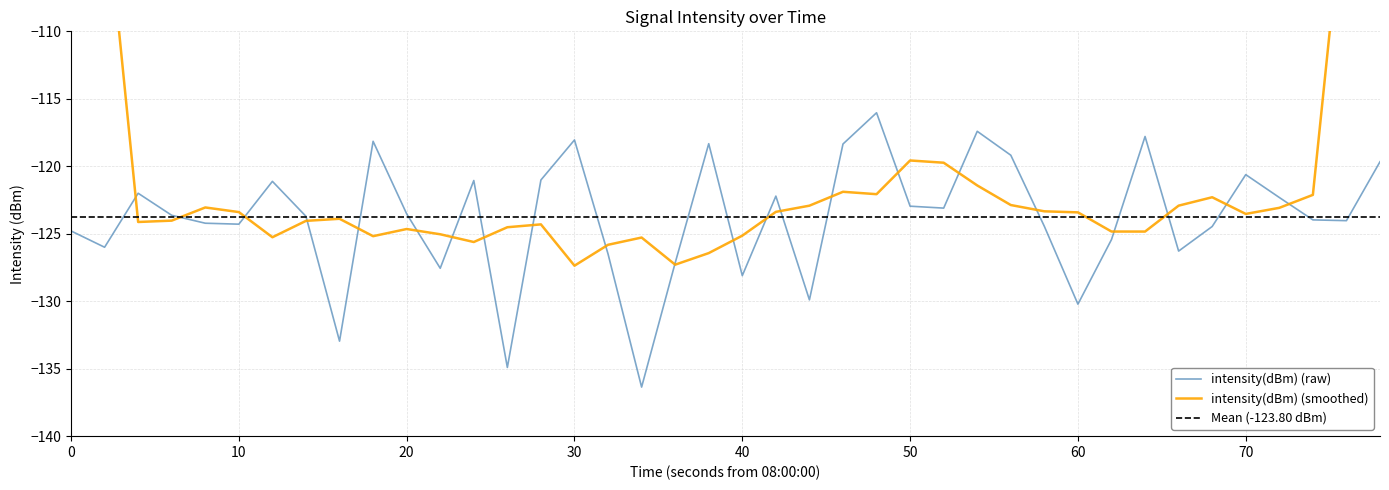

What is the sum of all values?

-4951.8